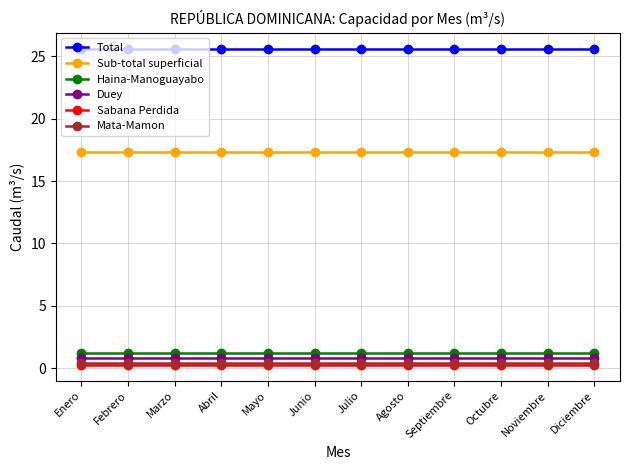

True or false: Duey has a value of 0.8 at Mayo.

True